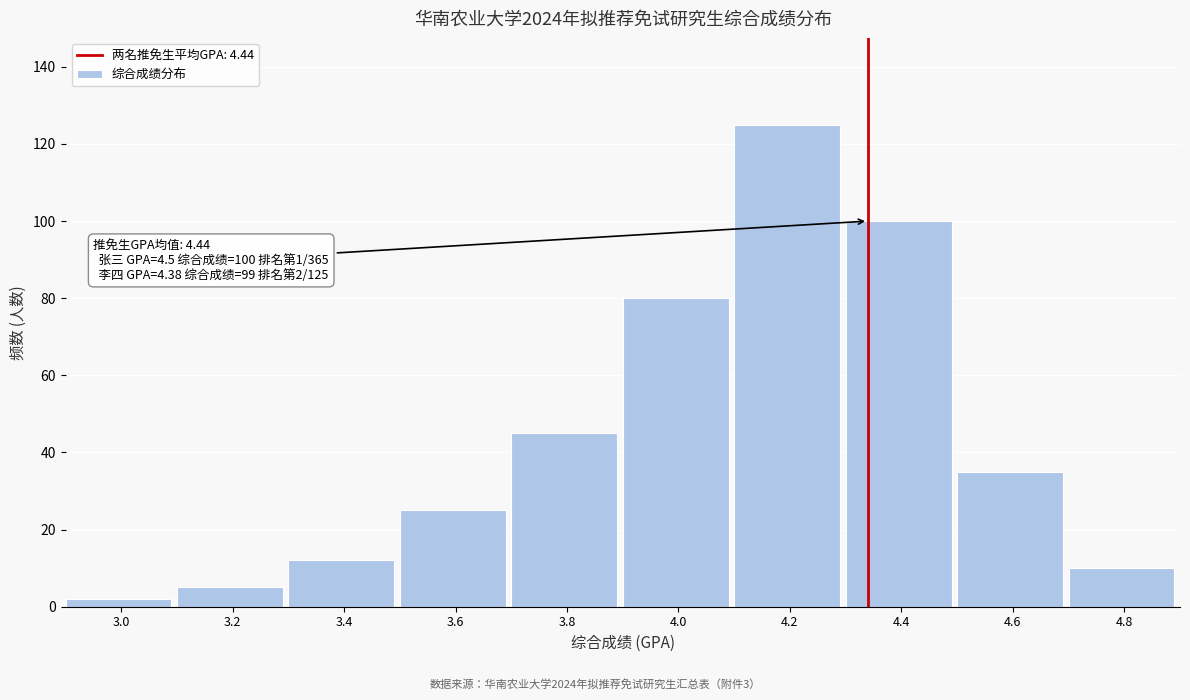

Reading right to left, extract all data points from this chart.

4.8=10	4.6=35	4.4=100	4.2=125	4.0=80	3.8=45	3.6=25	3.4=12	3.2=5	3.0=2